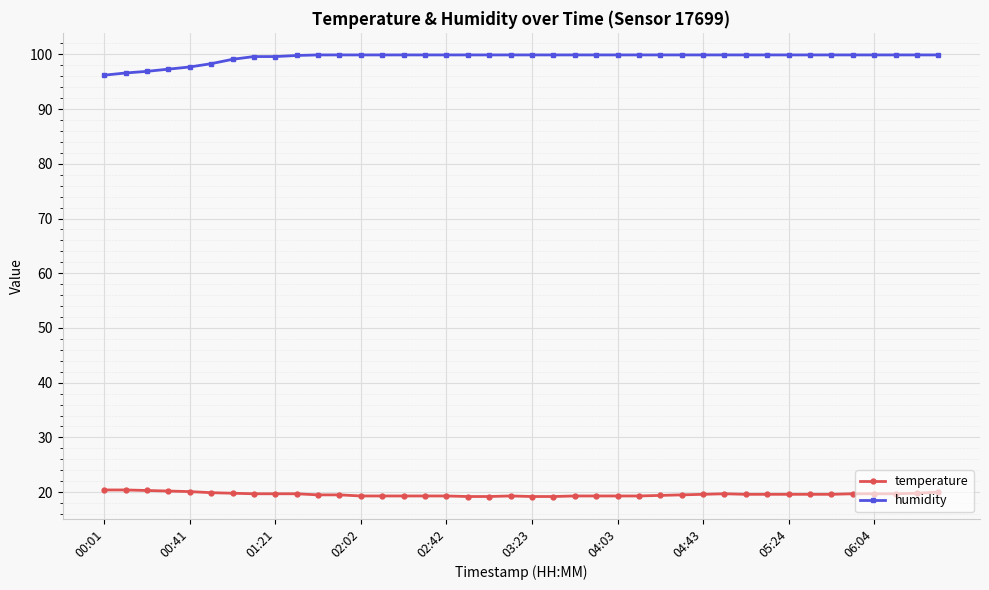

Rank the series by their maximum value, from highest to lowest.

humidity, temperature